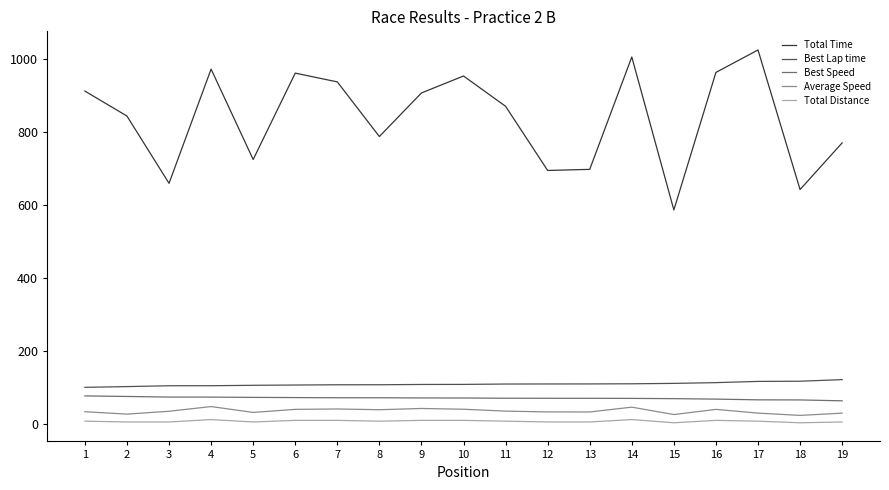

Which series has the widest spread of values?

Total Time